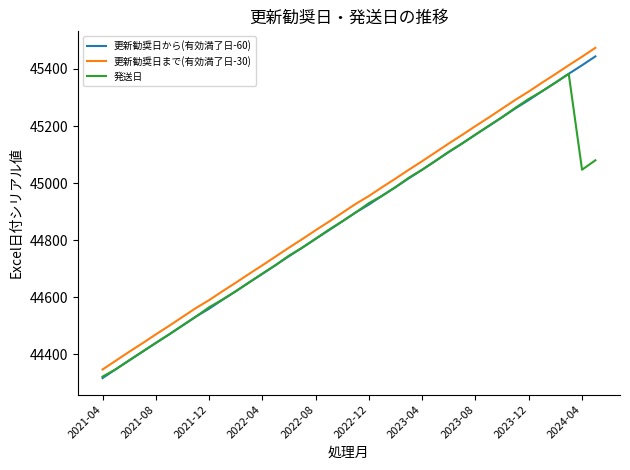

What is the maximum value for 発送日?

45383